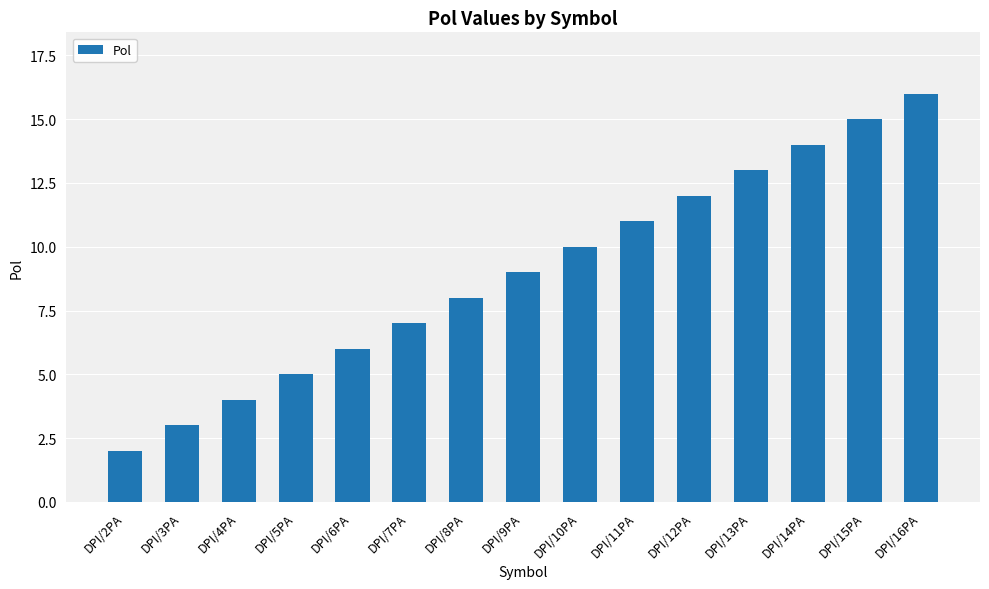

Between DPI/12PA and DPI/15PA, which is larger?

DPI/15PA